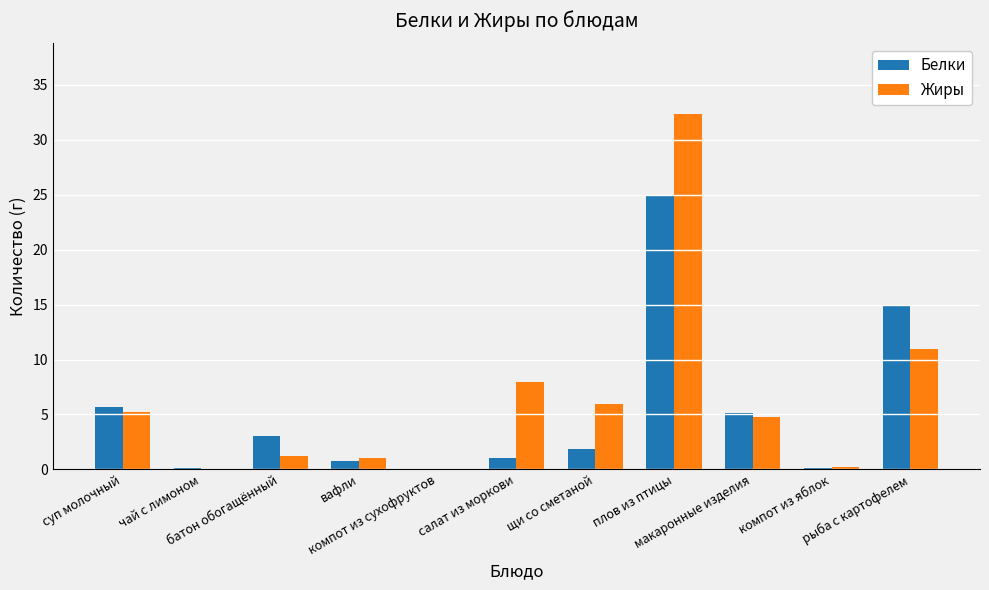

How many positive values does the Белки series have?

10